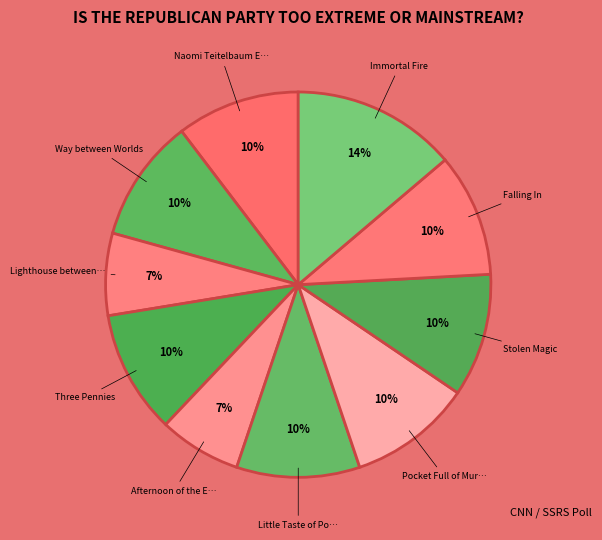

Count the number of slices in the pie.

10